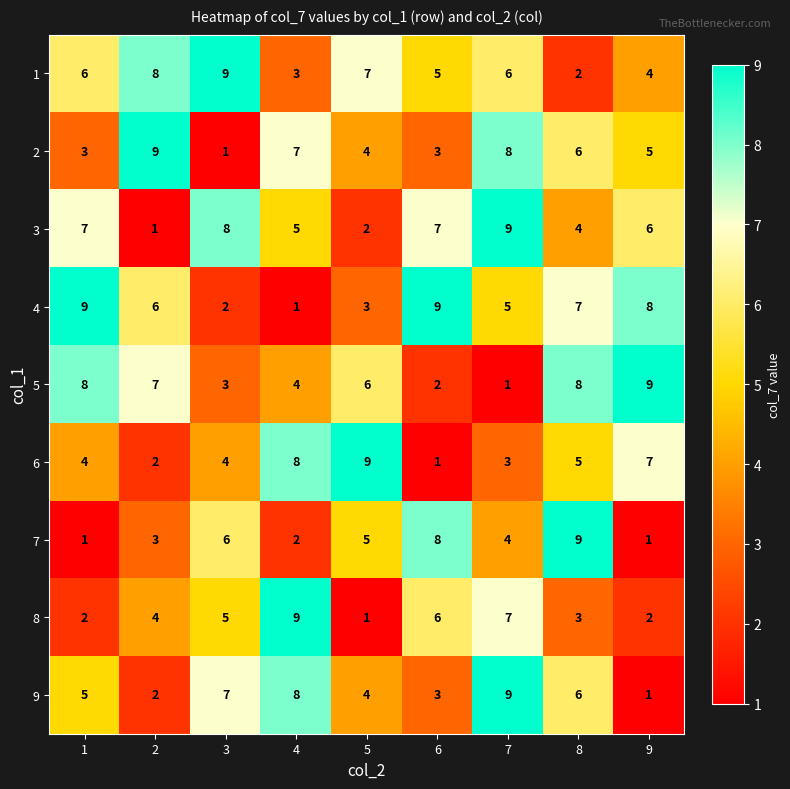

True or false: 1 has a value of 3 at 9.

False